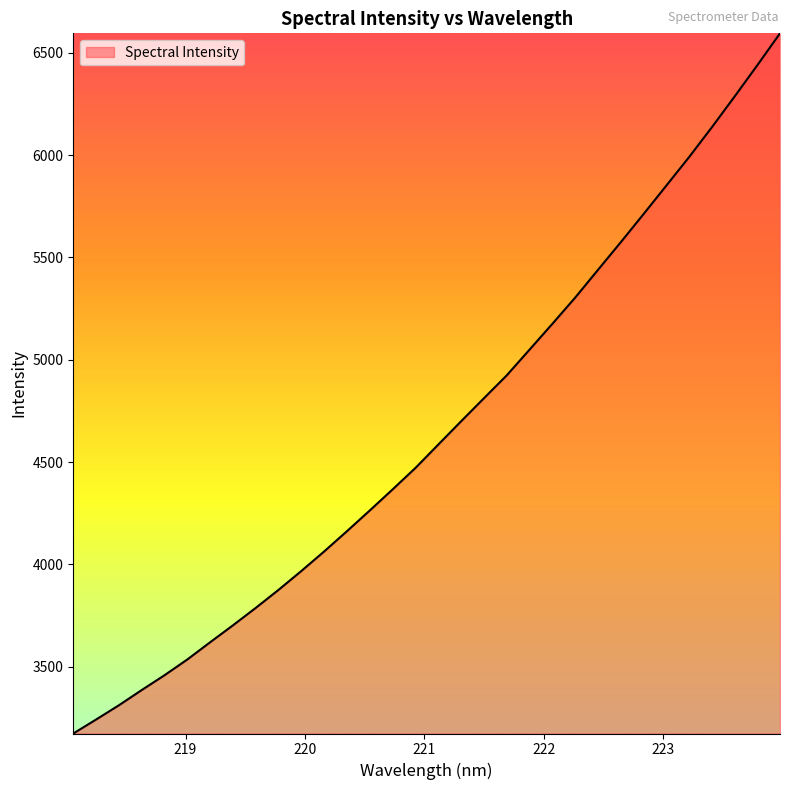

What is the difference between the maximum and minimum values?

3421.9